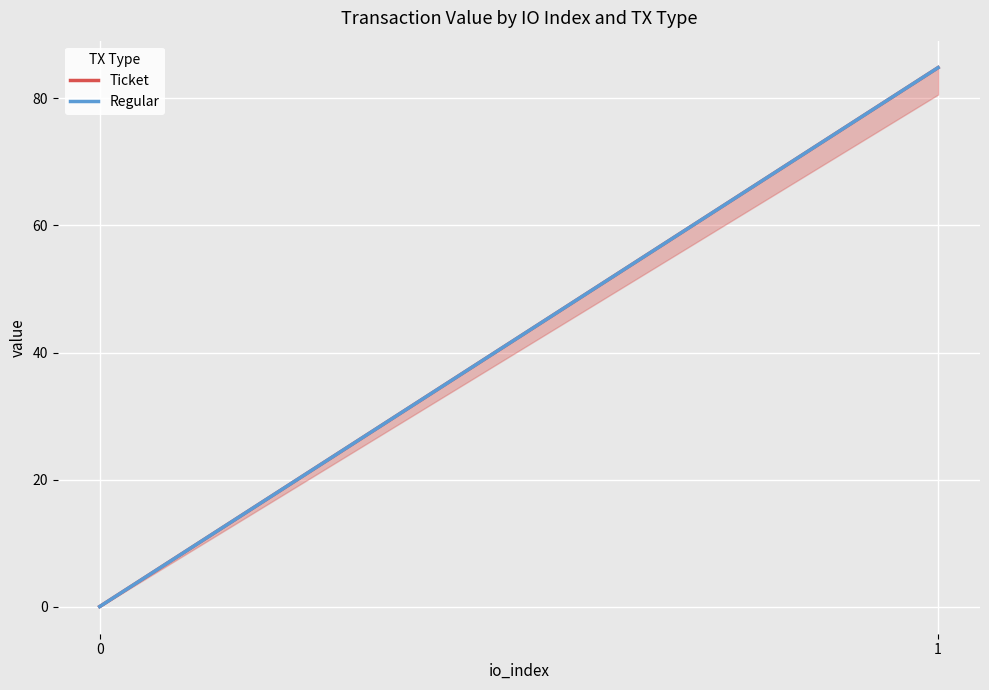

What is the approximate value of Regular at 1?

84.8